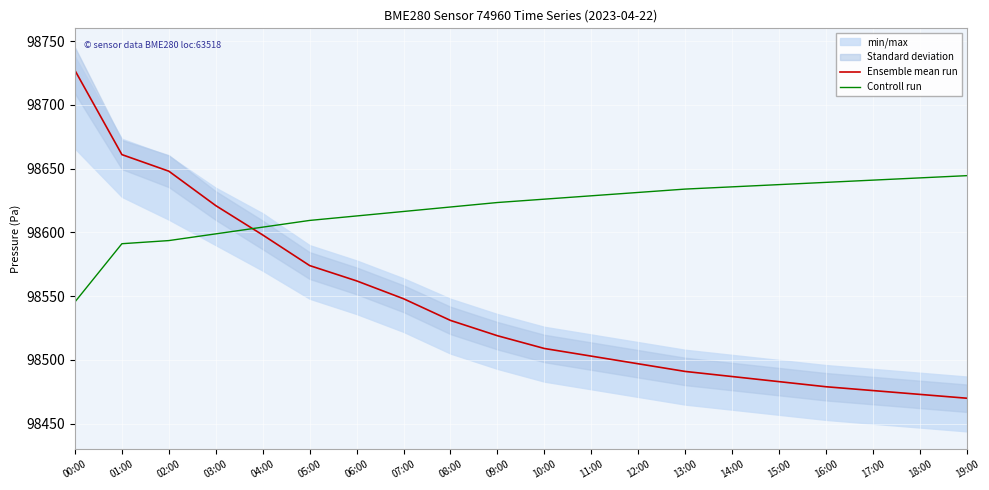

What is the sum of all Controll run values?

1972376.0